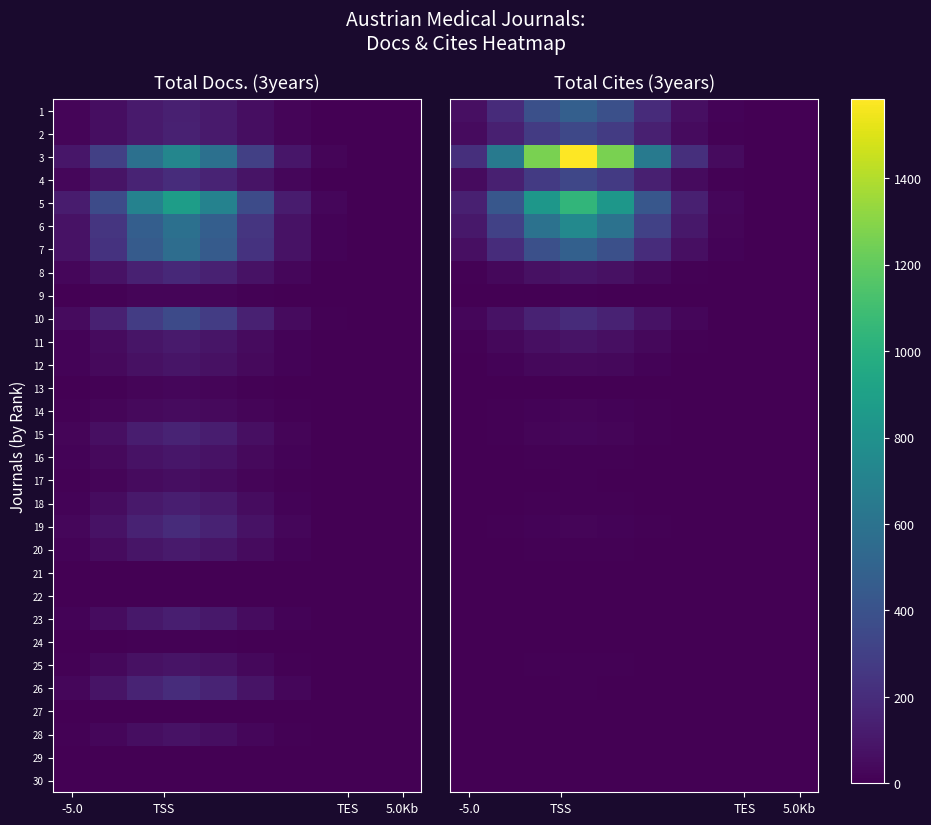

What is the average value of the 7 series?

181.1